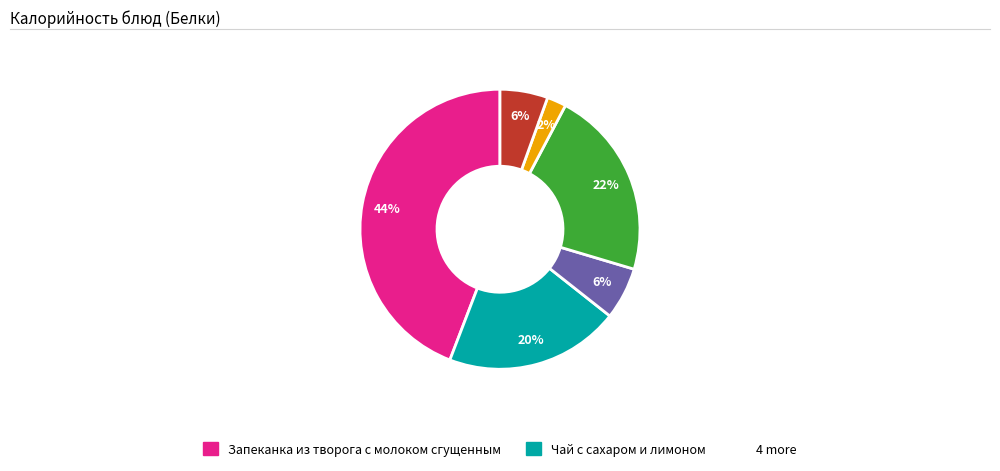

How many segments does this pie chart have?

6